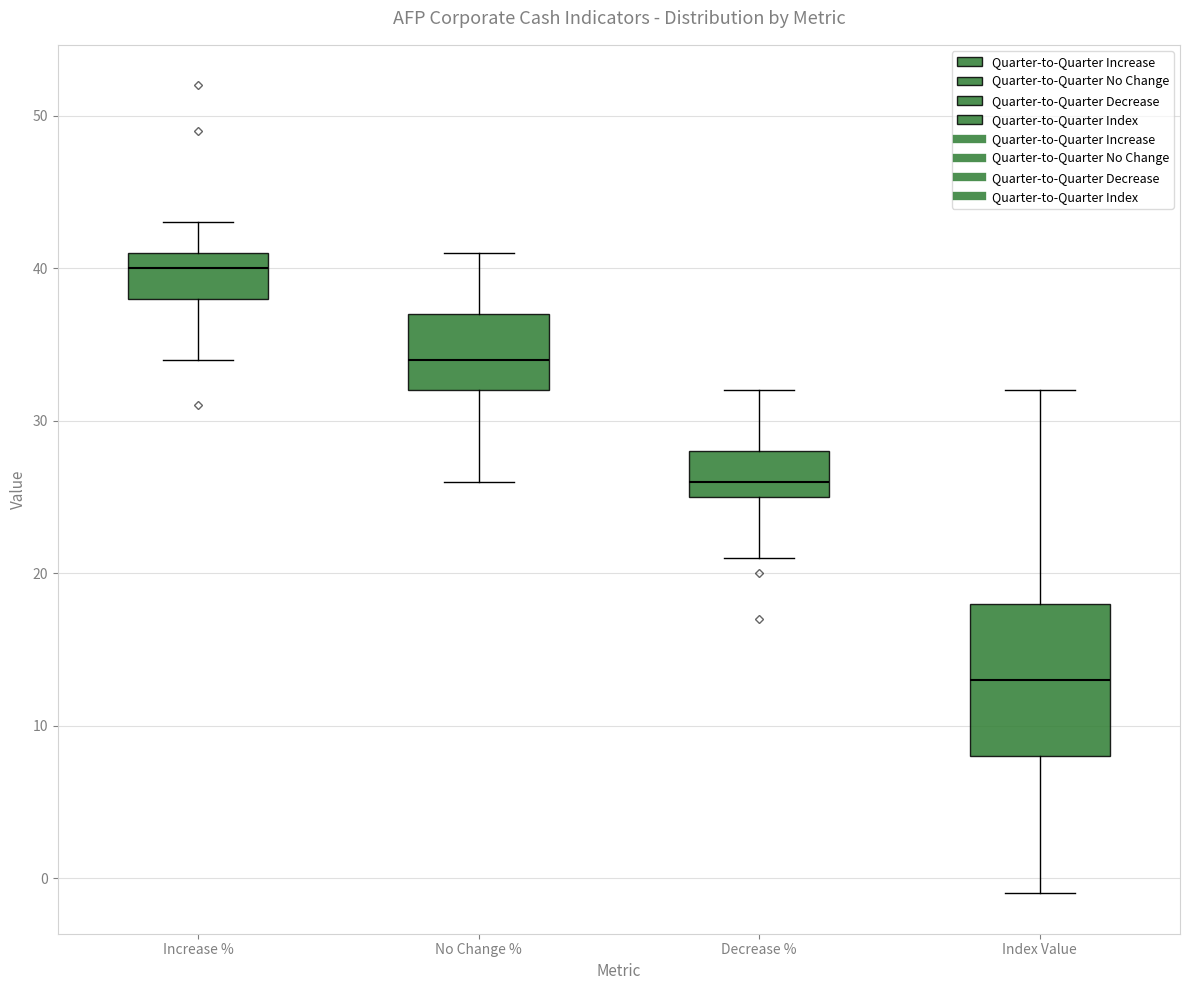

Where is the upper edge of the box for Increase % on the y-axis? The values are not printed on the chart, so give them approximately, as read against the axis.

41